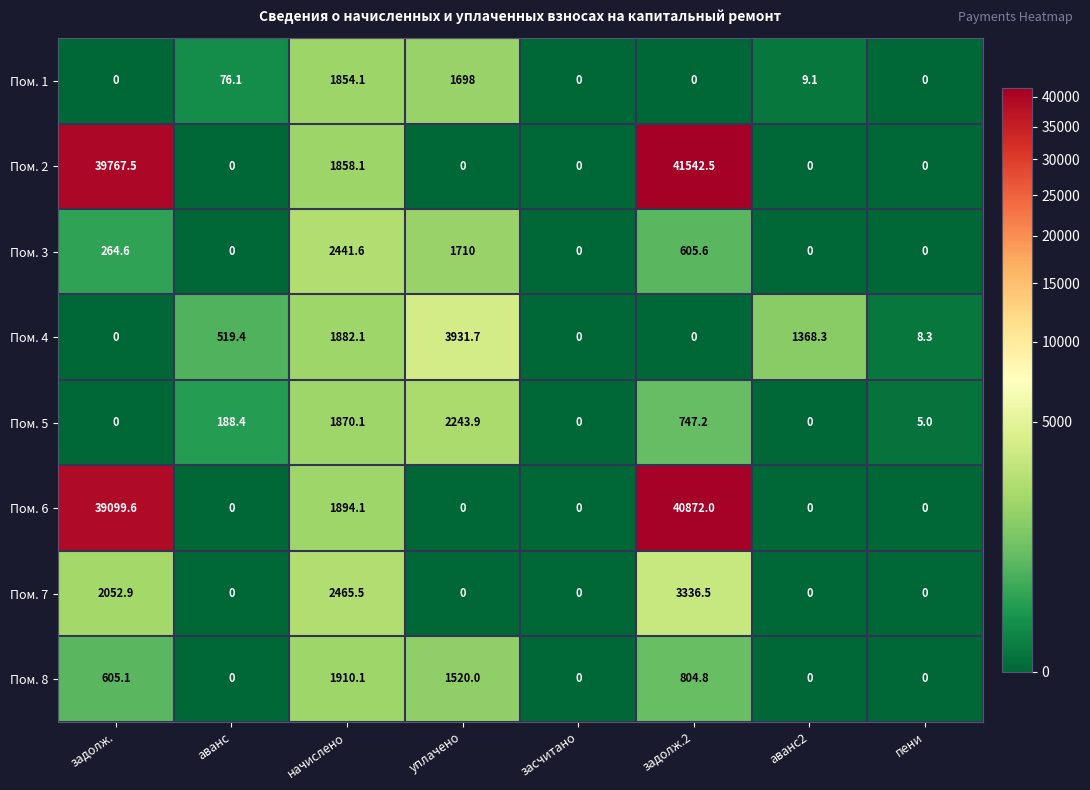

What value does the Пом. 5 series have at аванс?

188.4